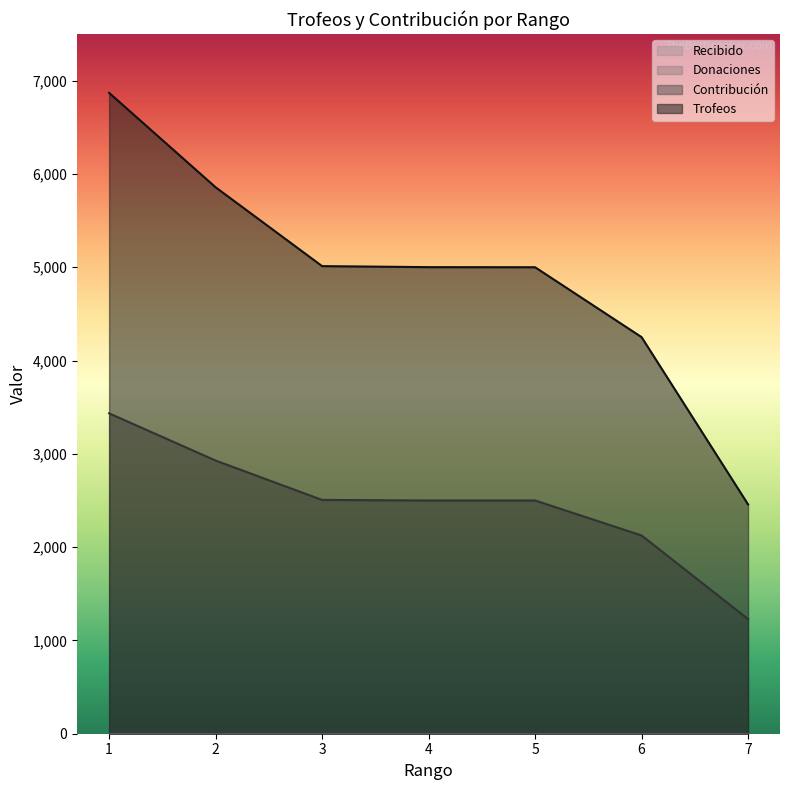

What is the sum of all Contribución values?

17222